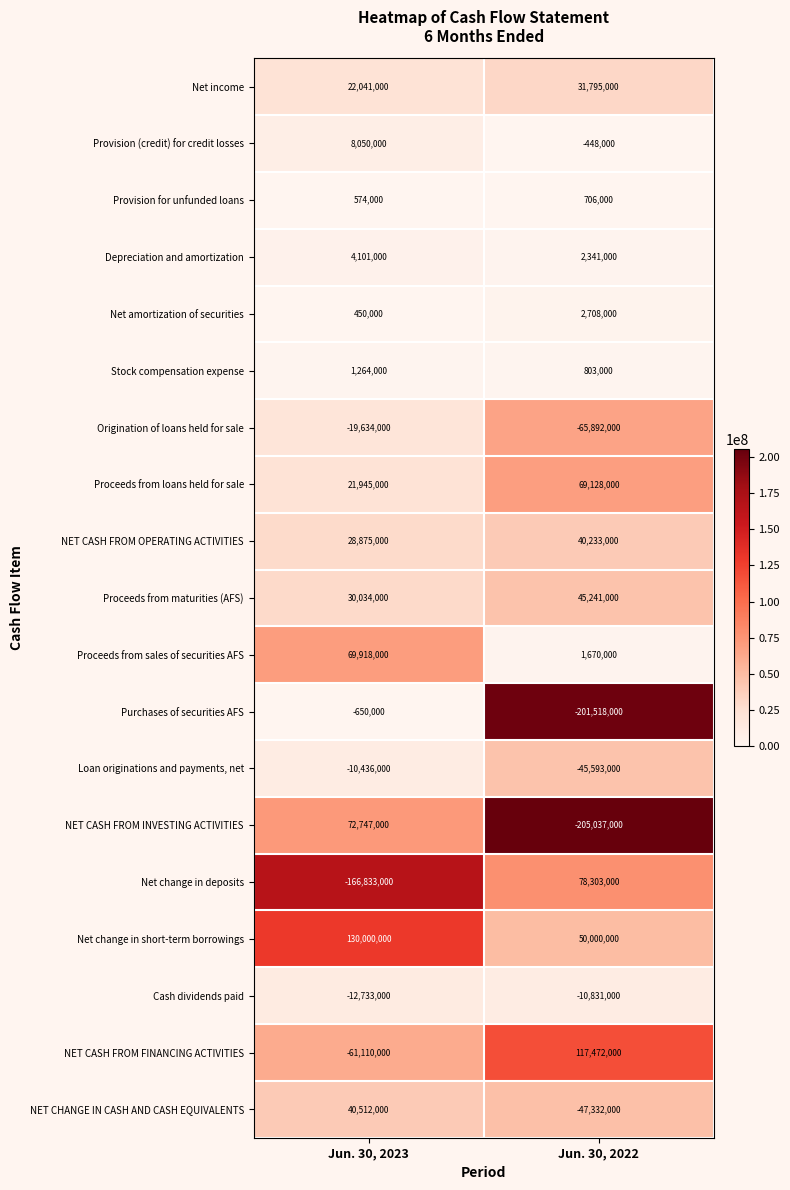

What is the spread (max minus min) of values at Jun. 30, 2022?

322509000